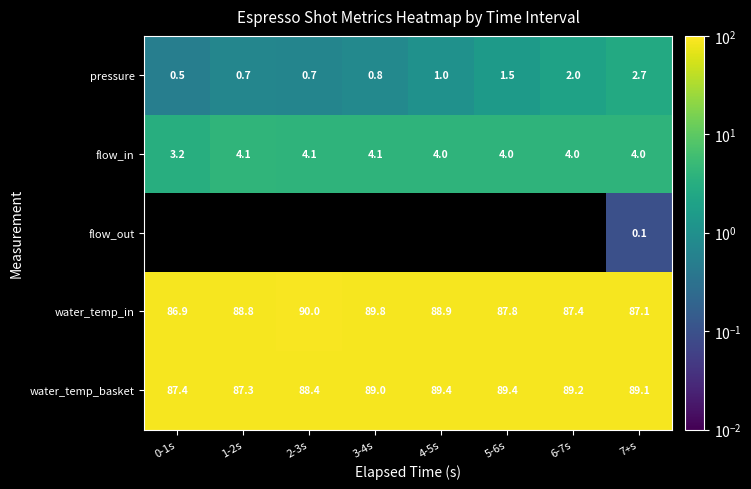

The pressure series shows 0.5 at 0-1s. True or false?

True